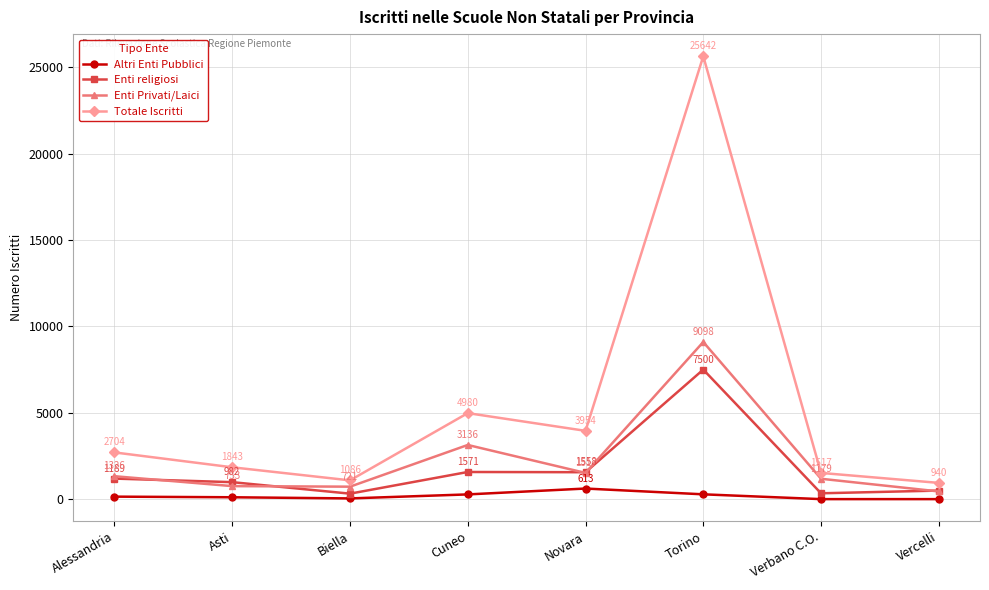

What is the label of the 4th point from the left?

Cuneo